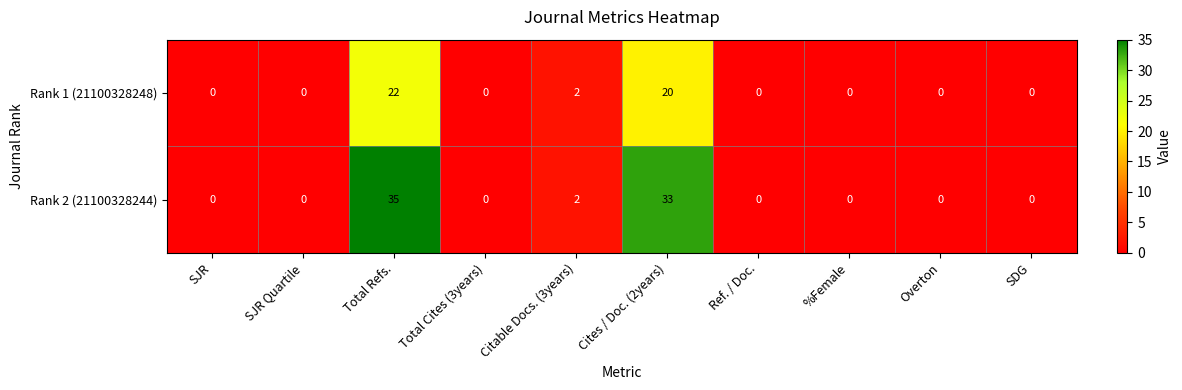

Rank the series by their average value, from lowest to highest.

Rank 1 (21100328248), Rank 2 (21100328244)